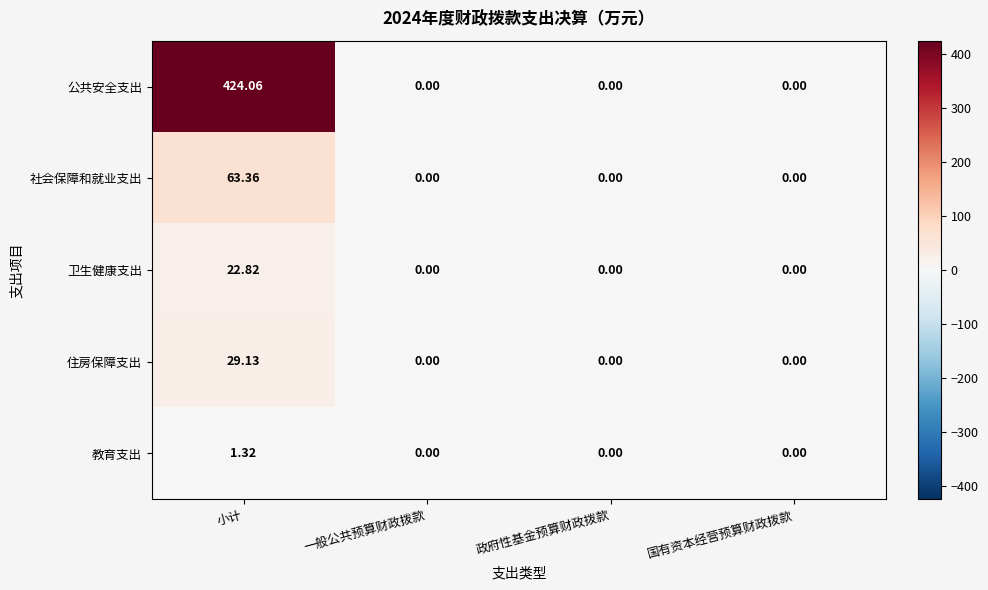

At which label does 卫生健康支出 reach its peak?

小计